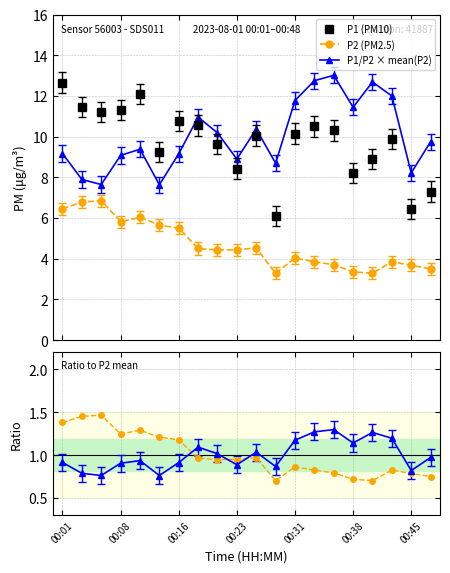

What is the value of the P1/P2 × mean(P2) point at the 7th from the left?

9.2